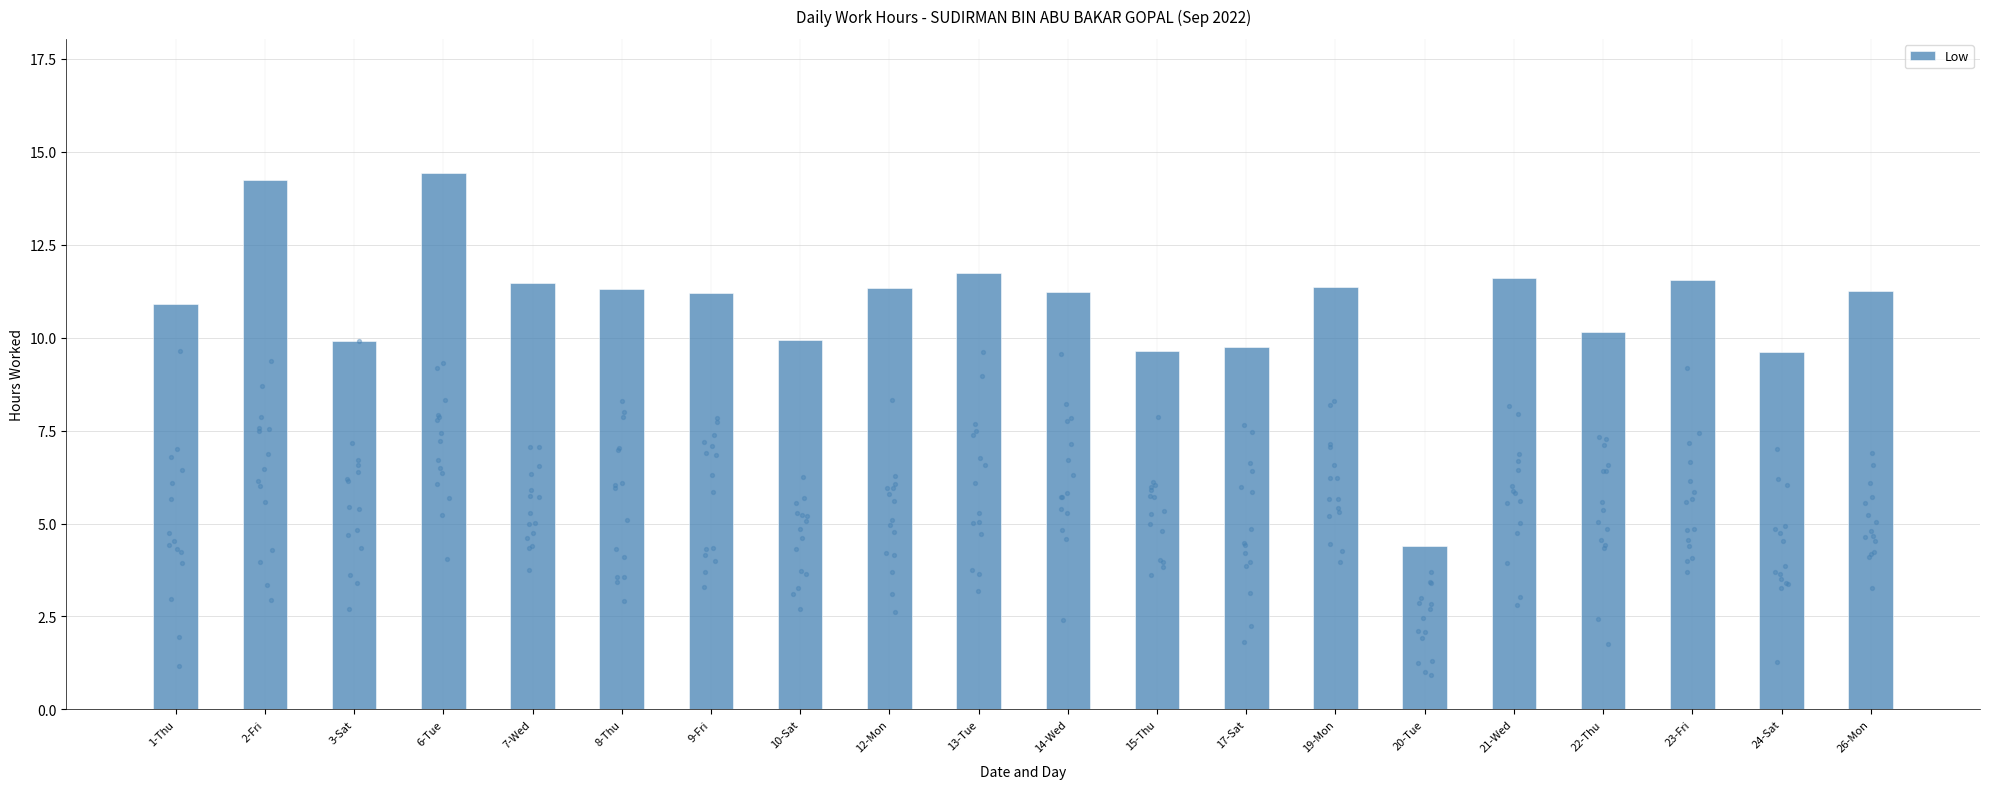

Which has a higher value, 19-Mon or 6-Tue?

6-Tue